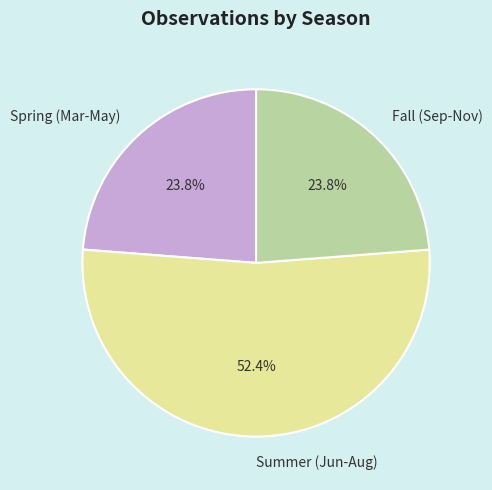

To the nearest percent, what is the average slice percentage?

33%